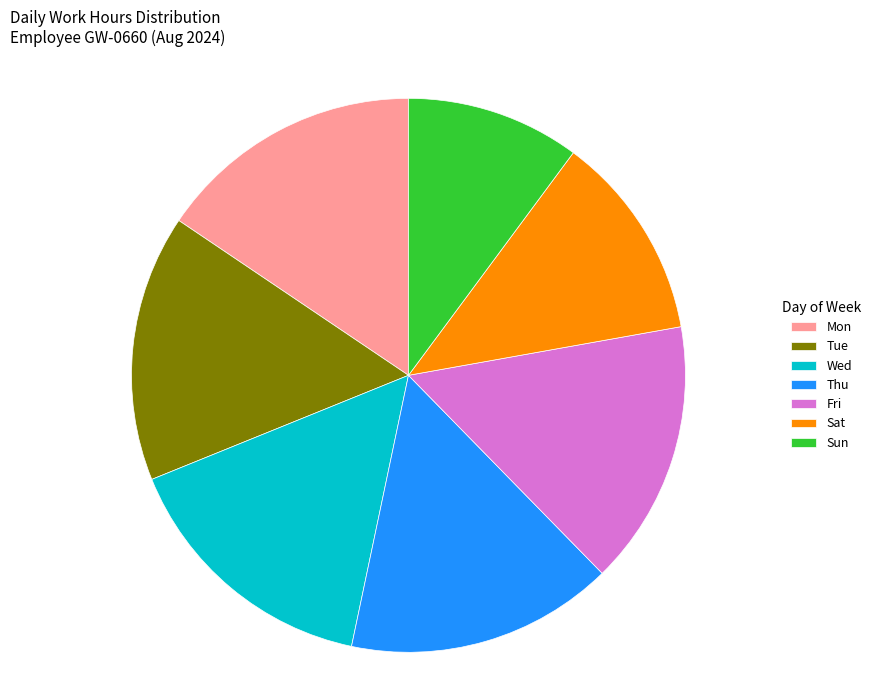

Is it true that Wed is 9% of the pie?

False